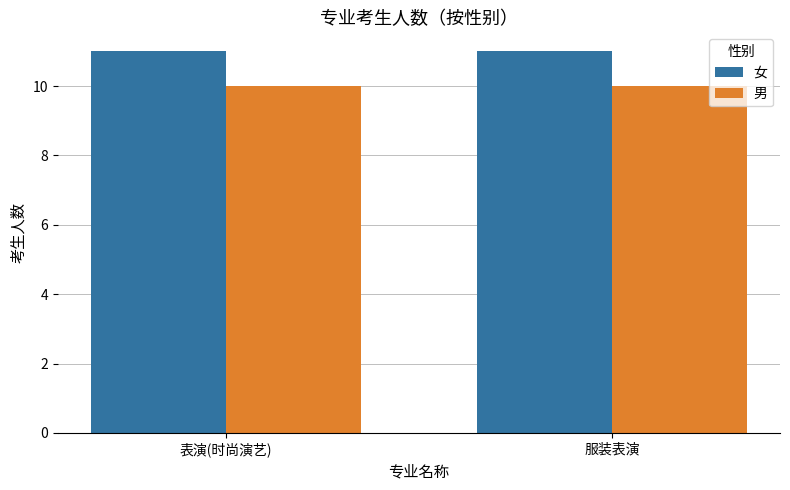

What are all the series names shown in the legend?

女, 男